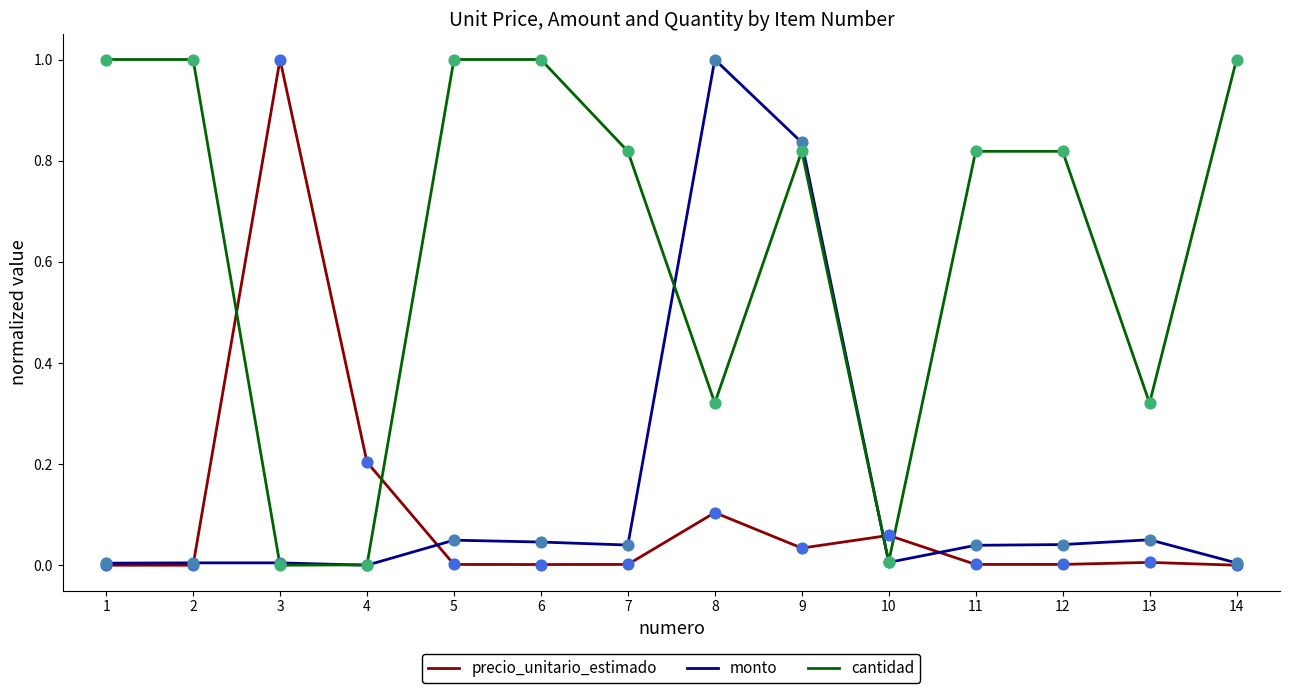

At which category is the sum across all series the highest?

9